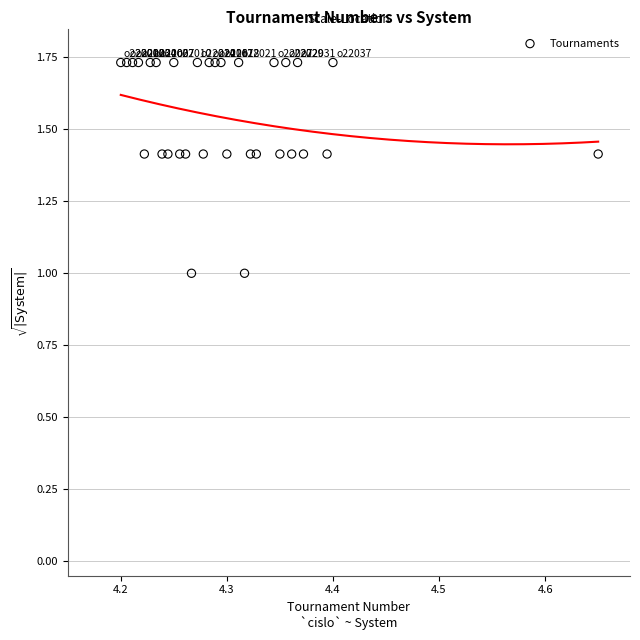

What is the range of Y values (max minus min)?

0.7